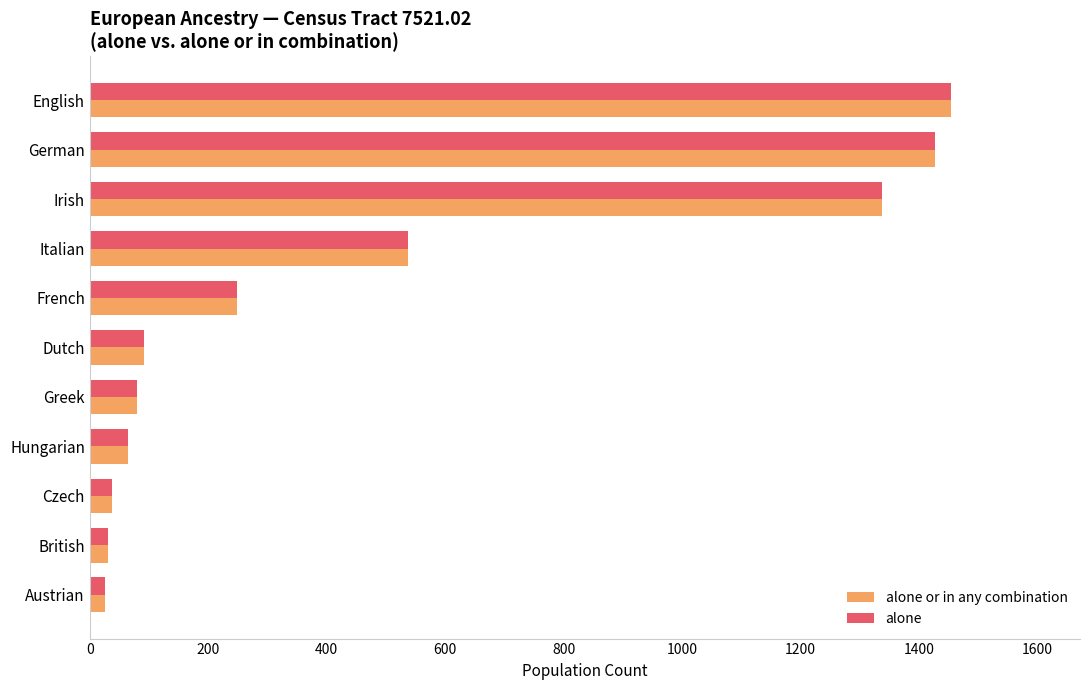

What are all the series names shown in the legend?

alone or in any combination, alone